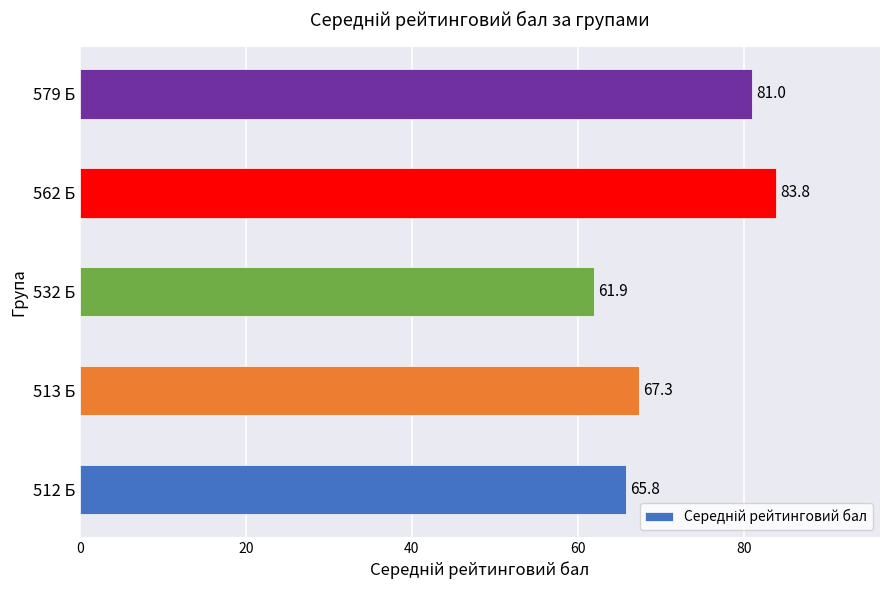

At which category does the chart reach its peak across all series?

562 Б